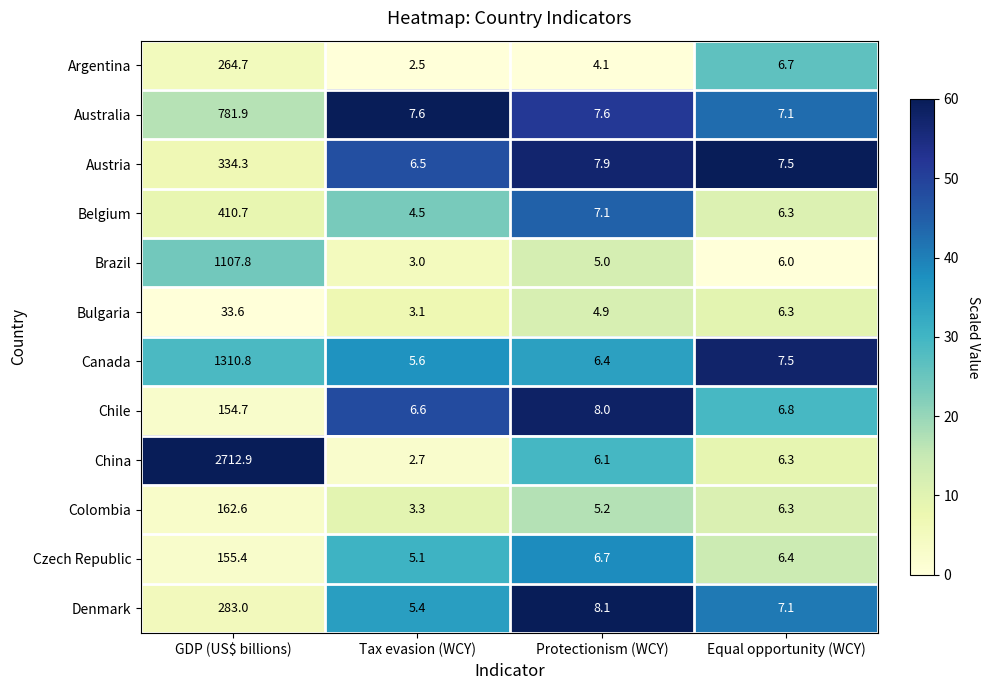

At which category is the sum across all series the highest?

GDP (US$ billions)